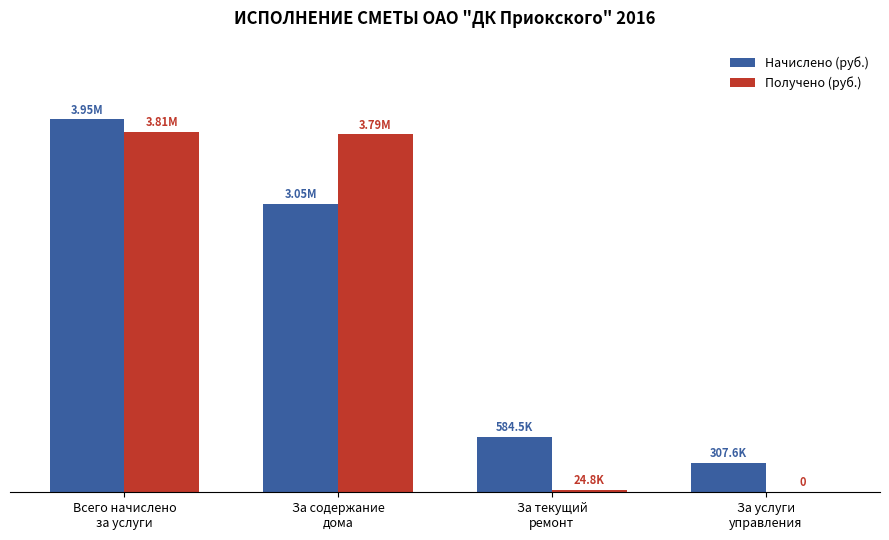

Does the chart contain stacked bars?

No